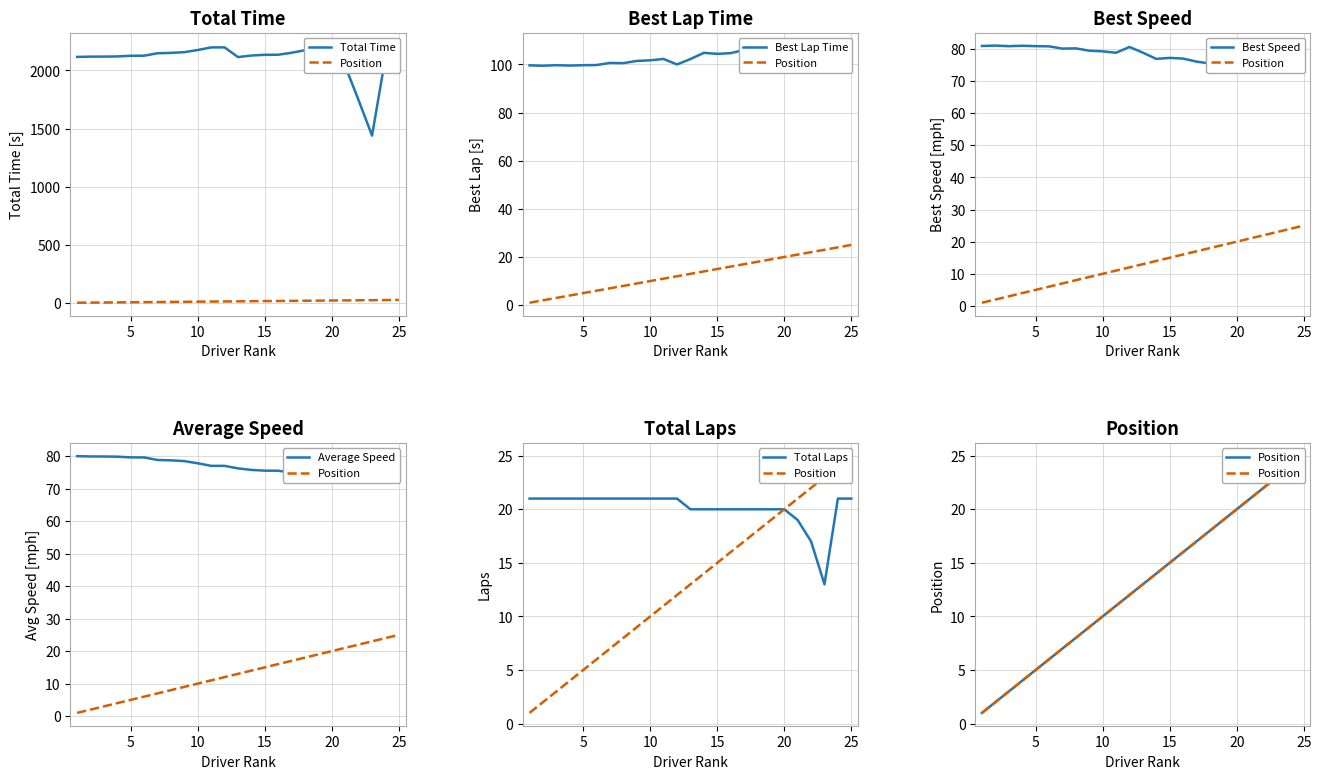

What is the approximate value of Total Laps at 10?

21